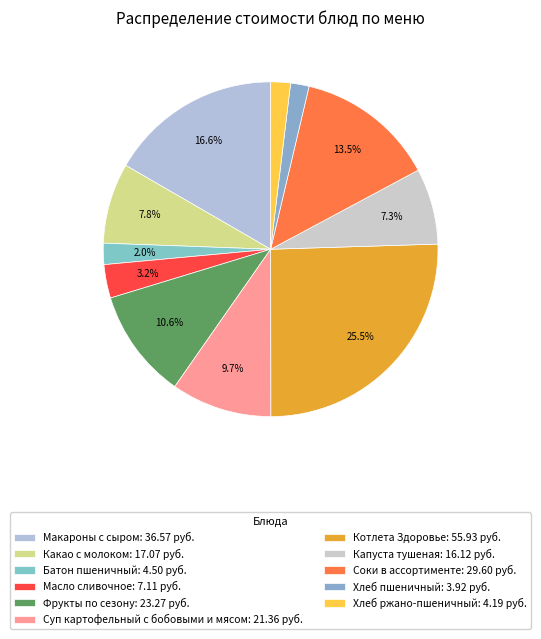

To the nearest percent, what is the average slice percentage?

9%